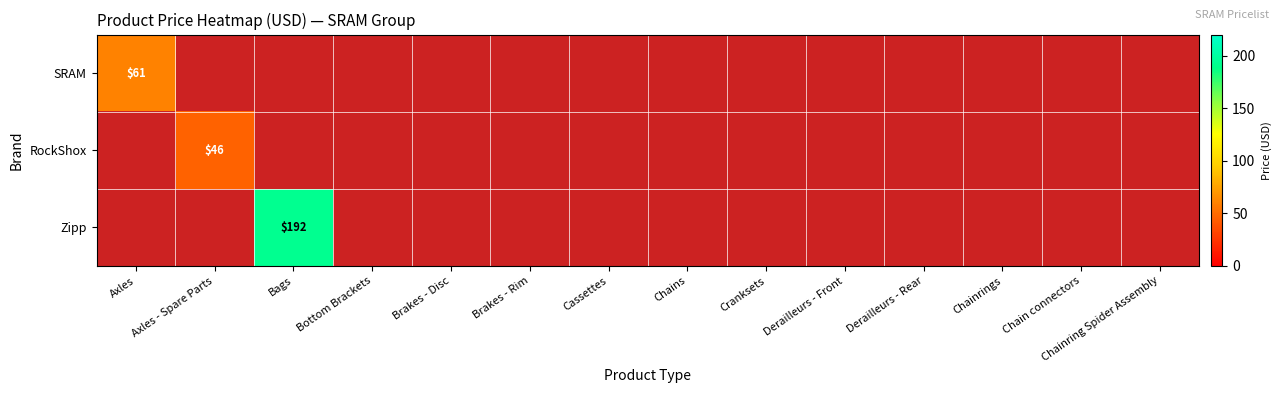

The value of Zipp at Bags is 291. True or false?

False